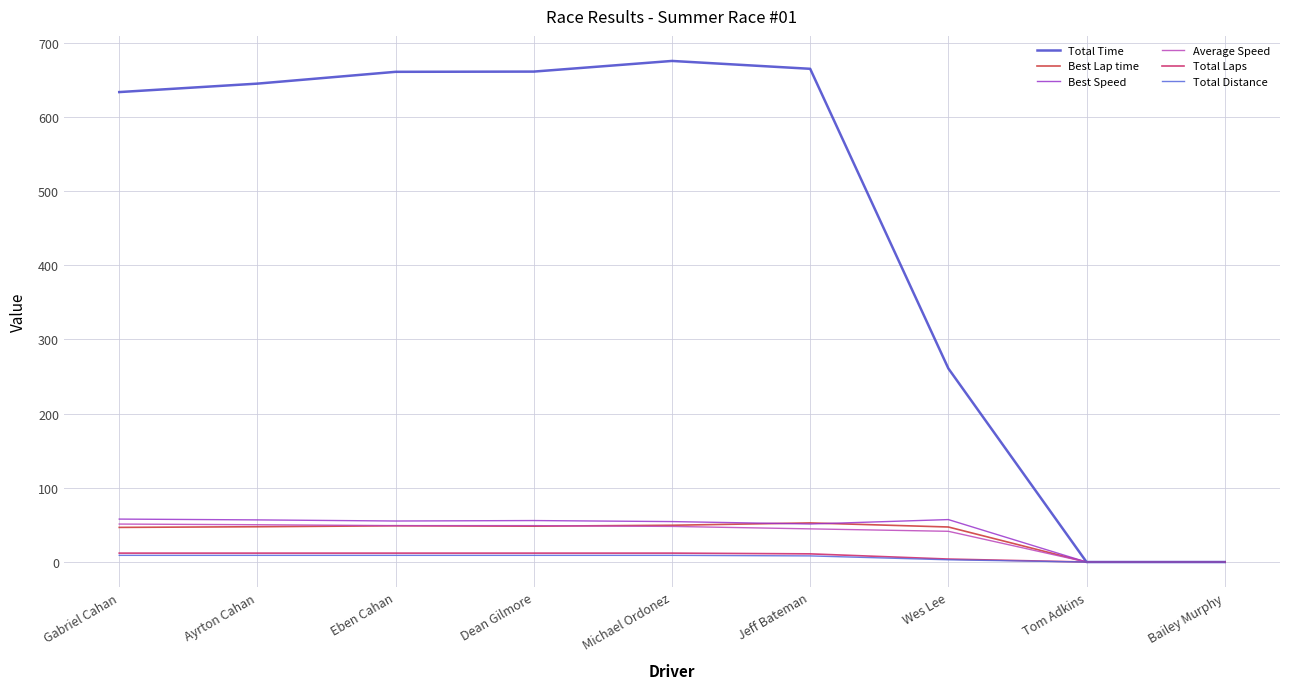

Which series has the largest total across all categories?

Total Time